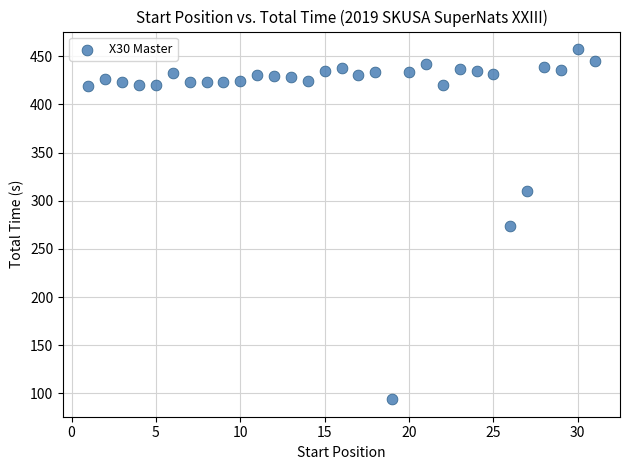

What is the range of Y values (max minus min)?

363.5